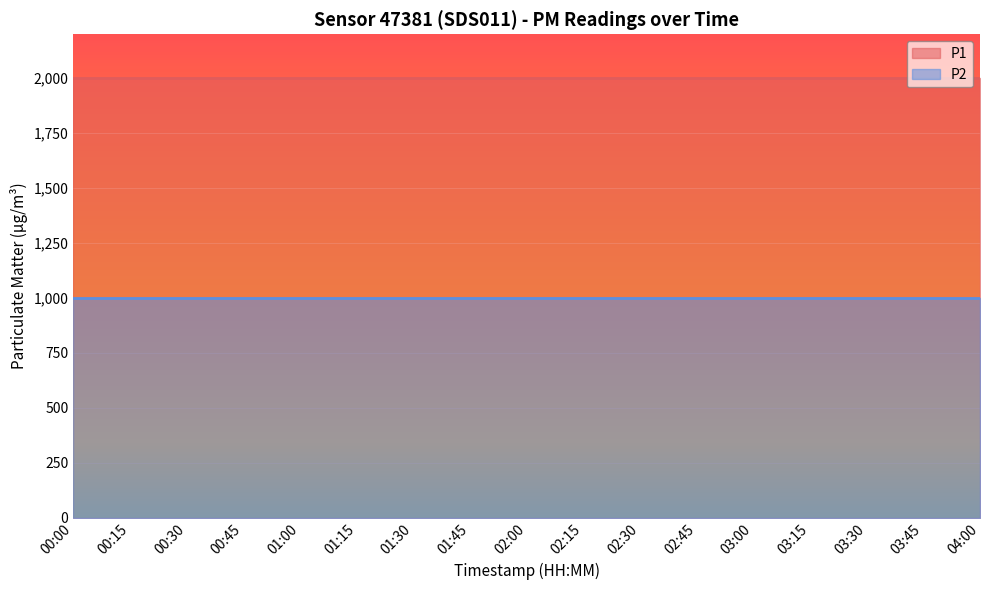

Which series has the largest total across all categories?

P1